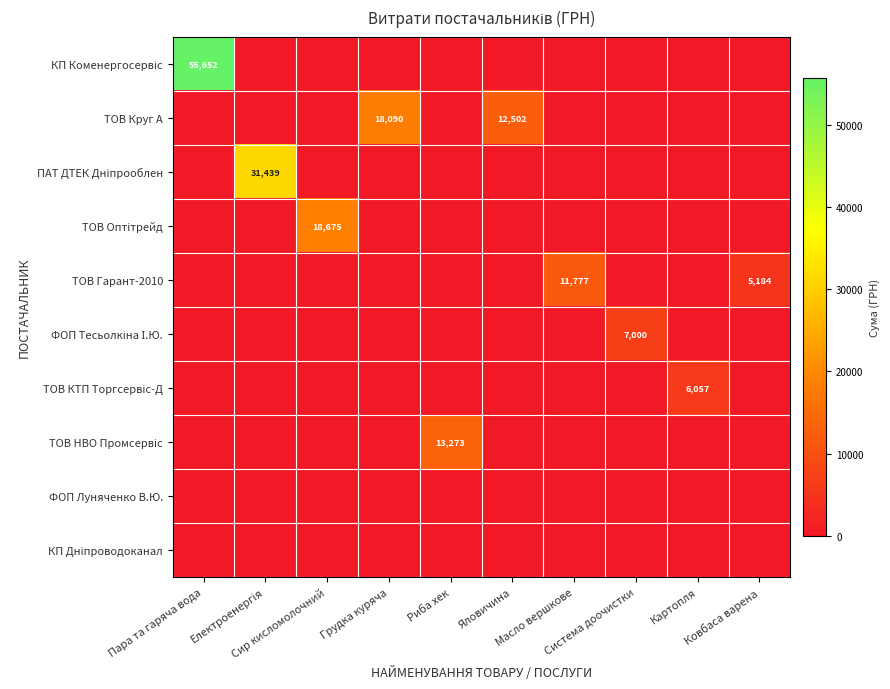

Which series changed the most between Яловичина and Картопля?

ТОВ Круг А